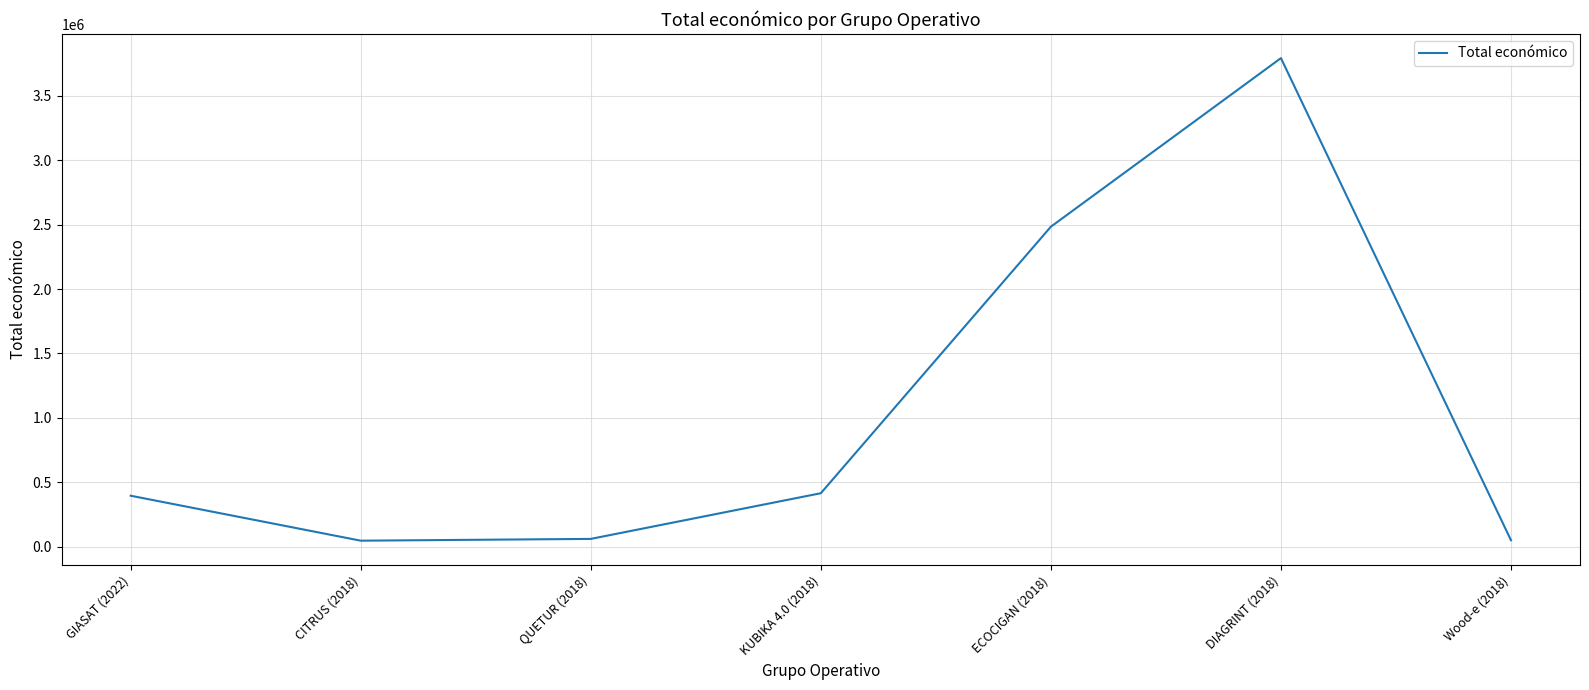

The value at DIAGRINT (2018) is 3792407. True or false?

True